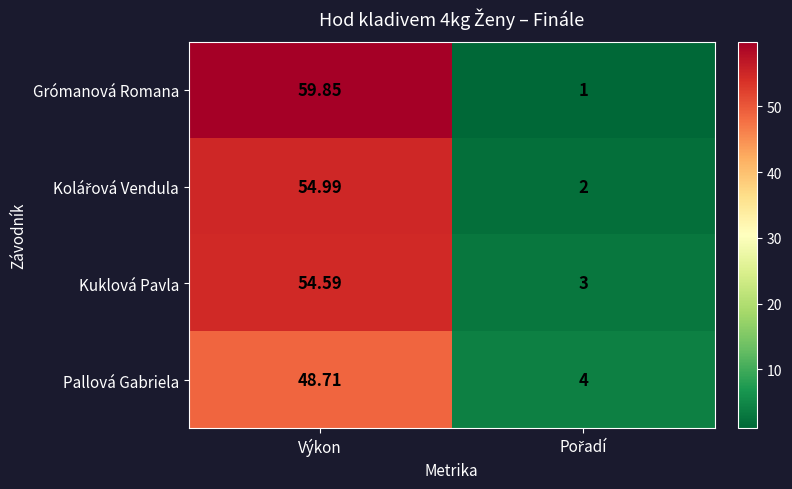

Where does the Kuklová Pavla series first go above 54?

Výkon